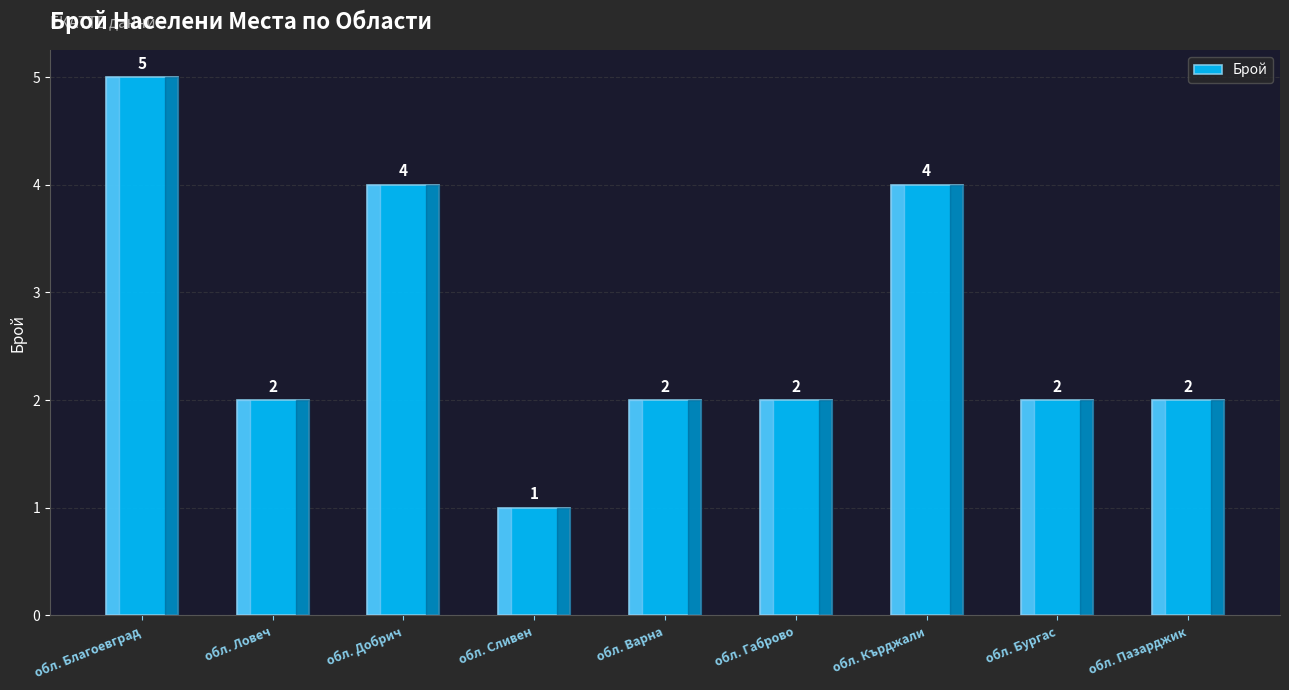

Reading left to right, what are all the values shown in this chart?

обл. Благоевград=5	обл. Ловеч=2	обл. Добрич=4	обл. Сливен=1	обл. Варна=2	обл. Габрово=2	обл. Кърджали=4	обл. Бургас=2	обл. Пазарджик=2